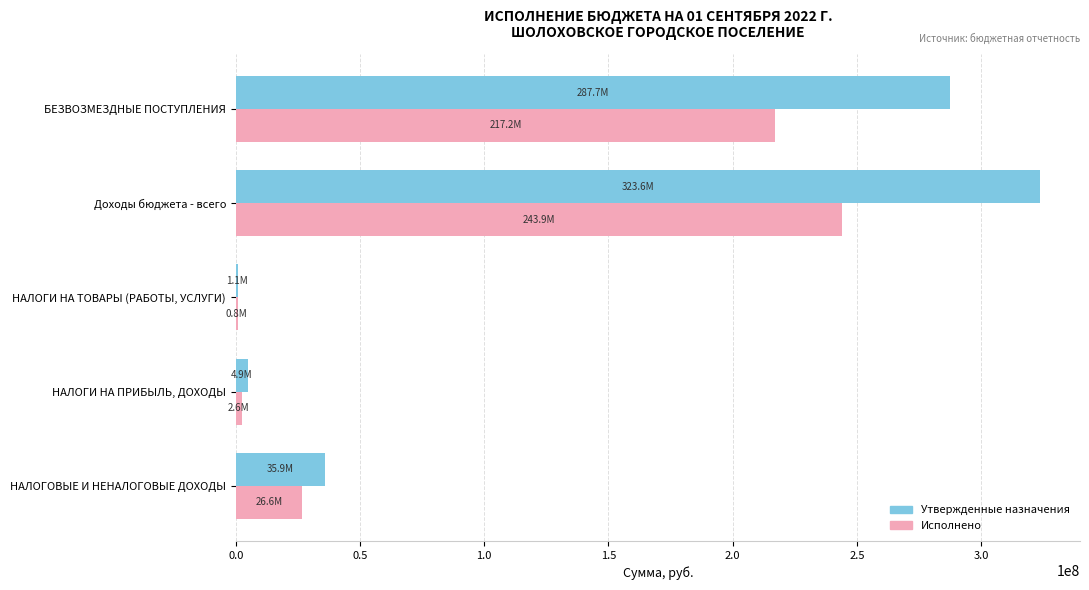

What is the sum of all Утвержденные назначения values?

653275800.0